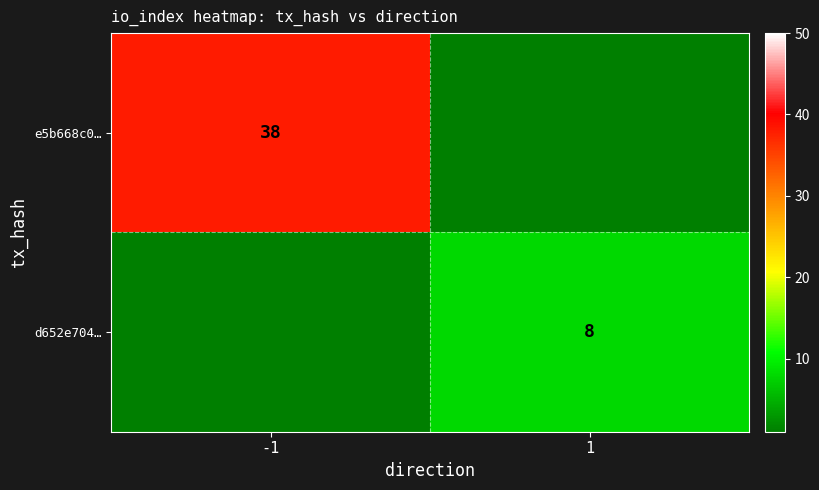

The e5b668c0… series shows 51 at -1. True or false?

False